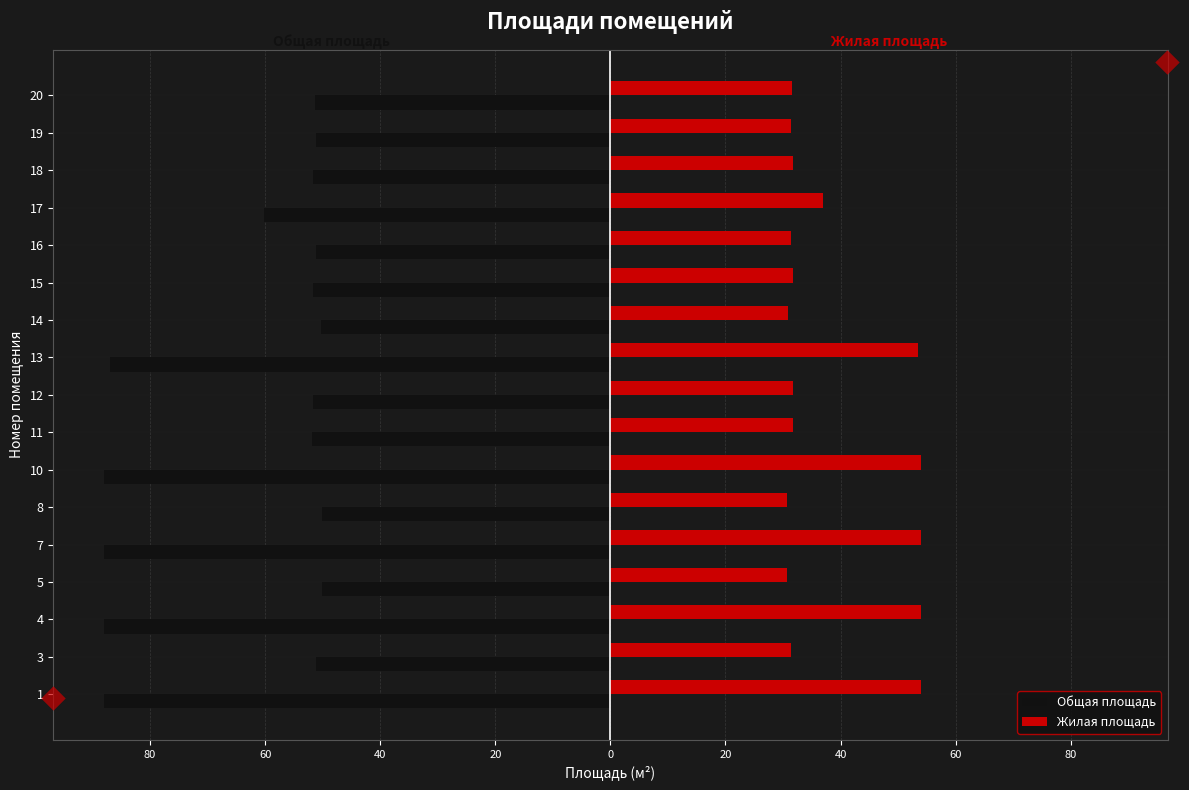

What are all the series names shown in the legend?

Общая площадь, Жилая площадь